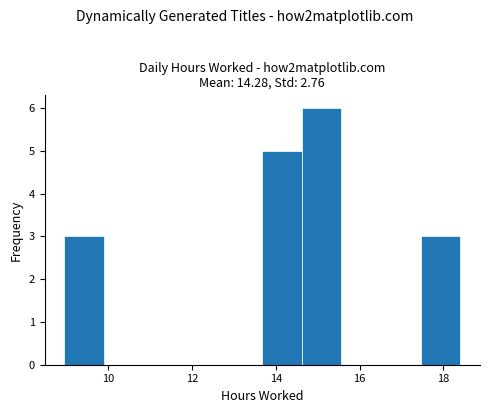

Reading left to right, list every bar in this chart as the range it spans on the x-axis followed by its height. Neither the bar edges nor the heights are printed on the chart, so give them approximately, as read against the axes.

9.0 to 9.8: 3
9.8 to 10.8: 0
10.8 to 11.8: 0
11.8 to 12.8: 0
12.8 to 13.6: 0
13.6 to 14.6: 5
14.6 to 15.6: 6
15.6 to 16.6: 0
16.6 to 17.4: 0
17.4 to 18.4: 3